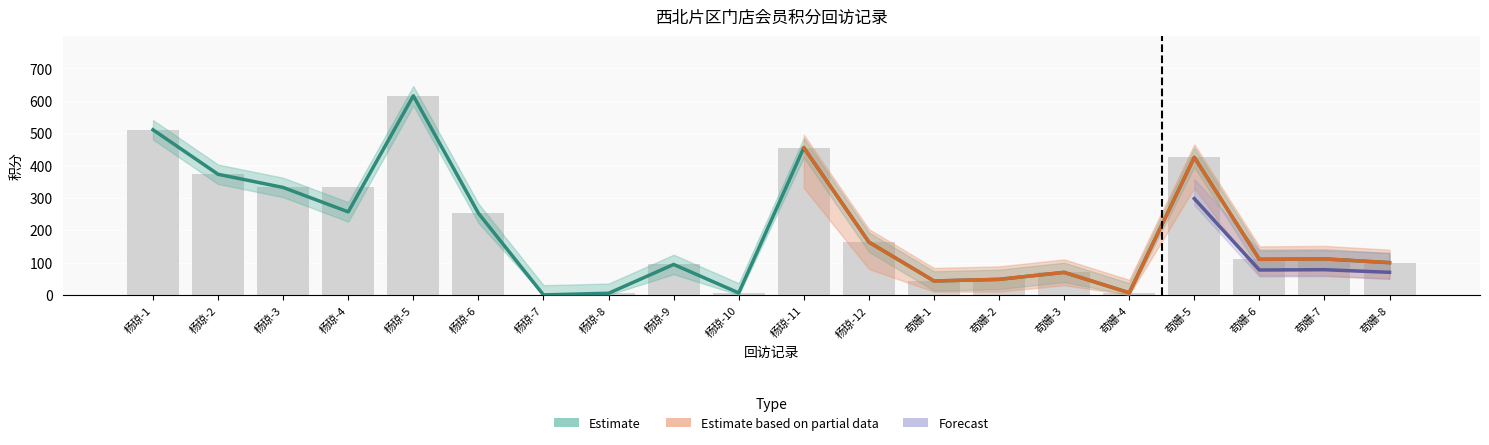

How many categories are shown in the chart?

20